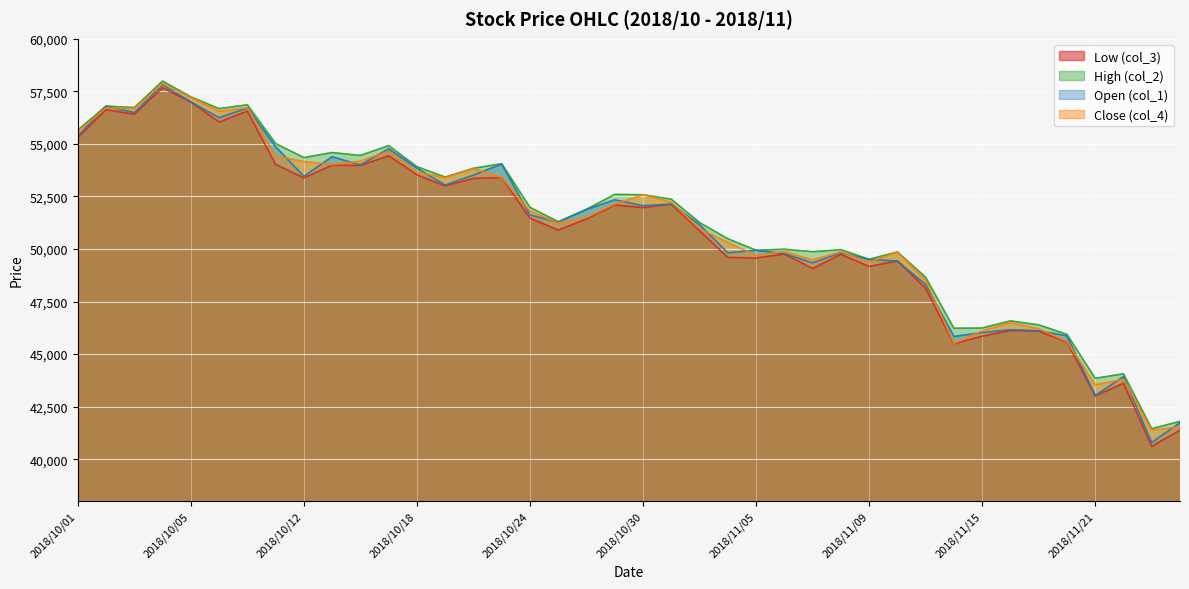

At which category does Low (col_3) reach its first local valley?

2018/10/03